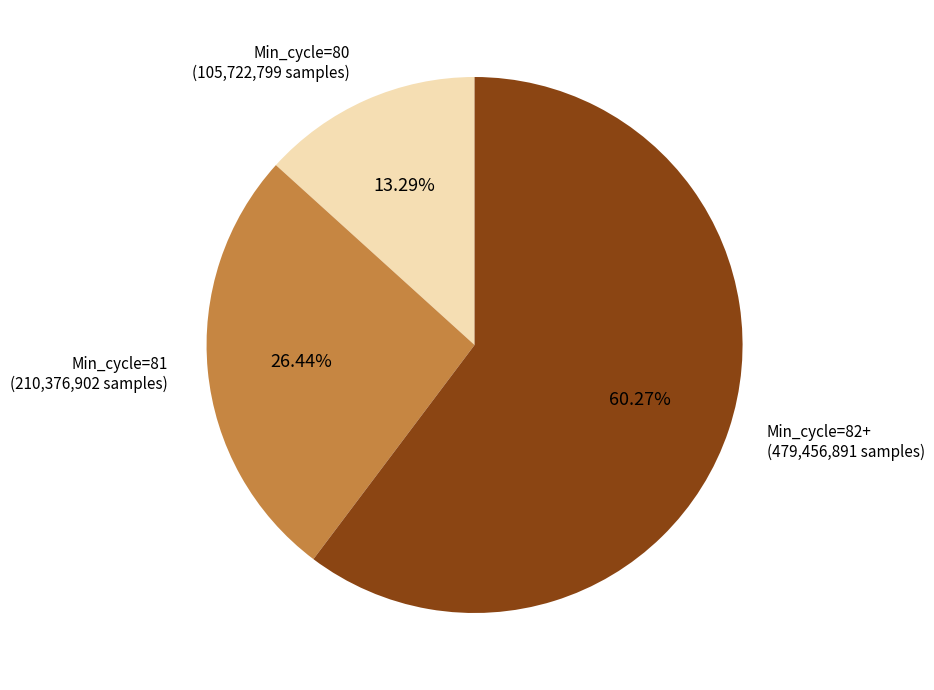

Which category has the biggest portion of the pie?

Min_cycle=82+